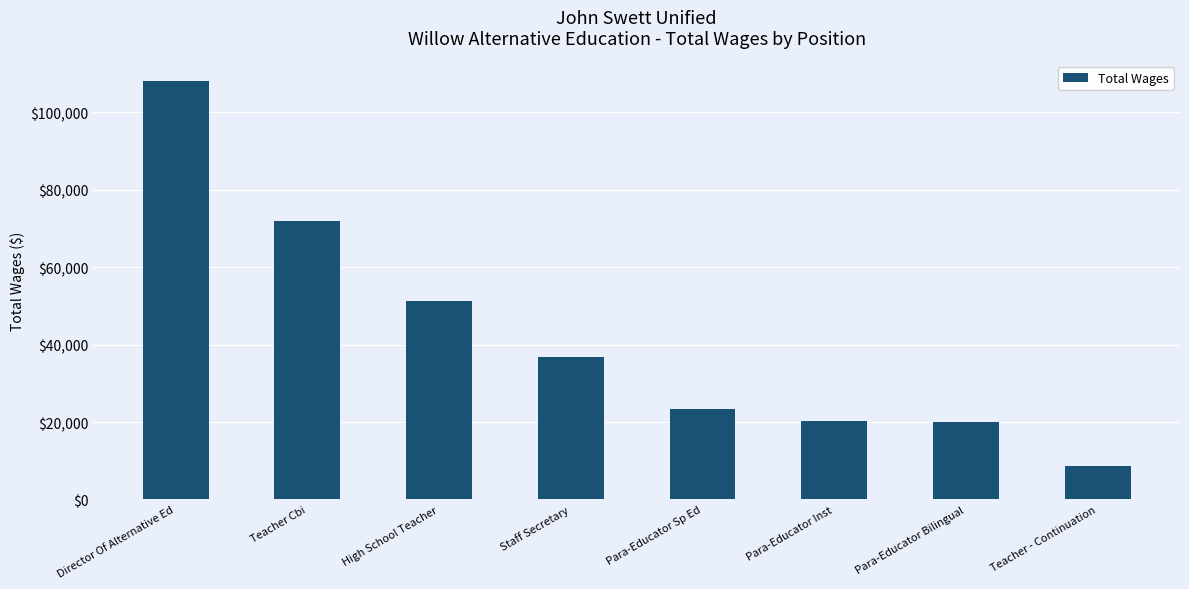

Are the bars horizontal?

No